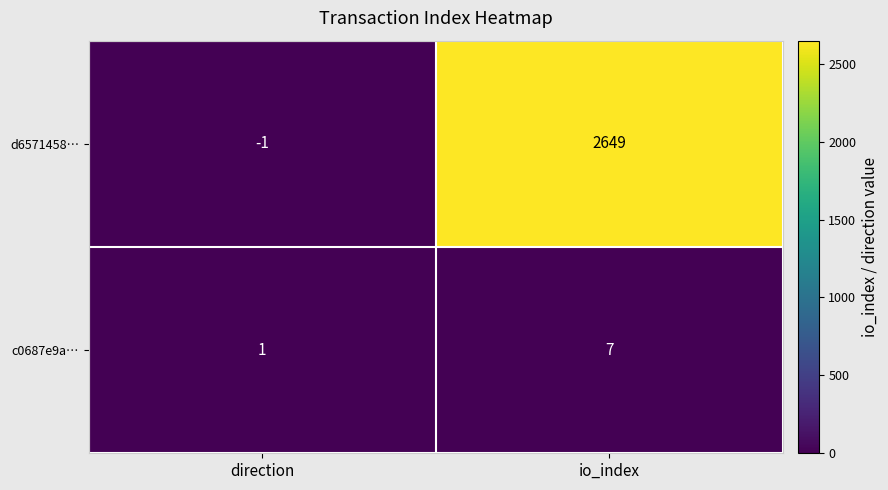

Rank the series by their average value, from highest to lowest.

d6571458…, c0687e9a…